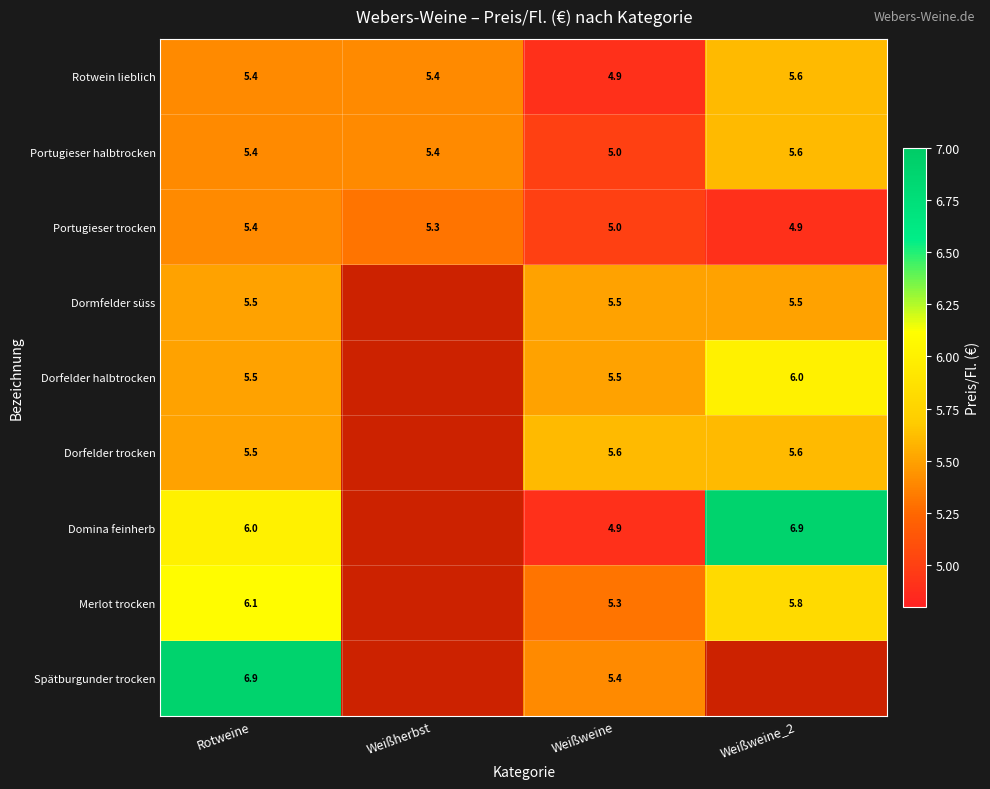

Which series changed the most between Rotweine and Weißweine?

Spätburgunder trocken